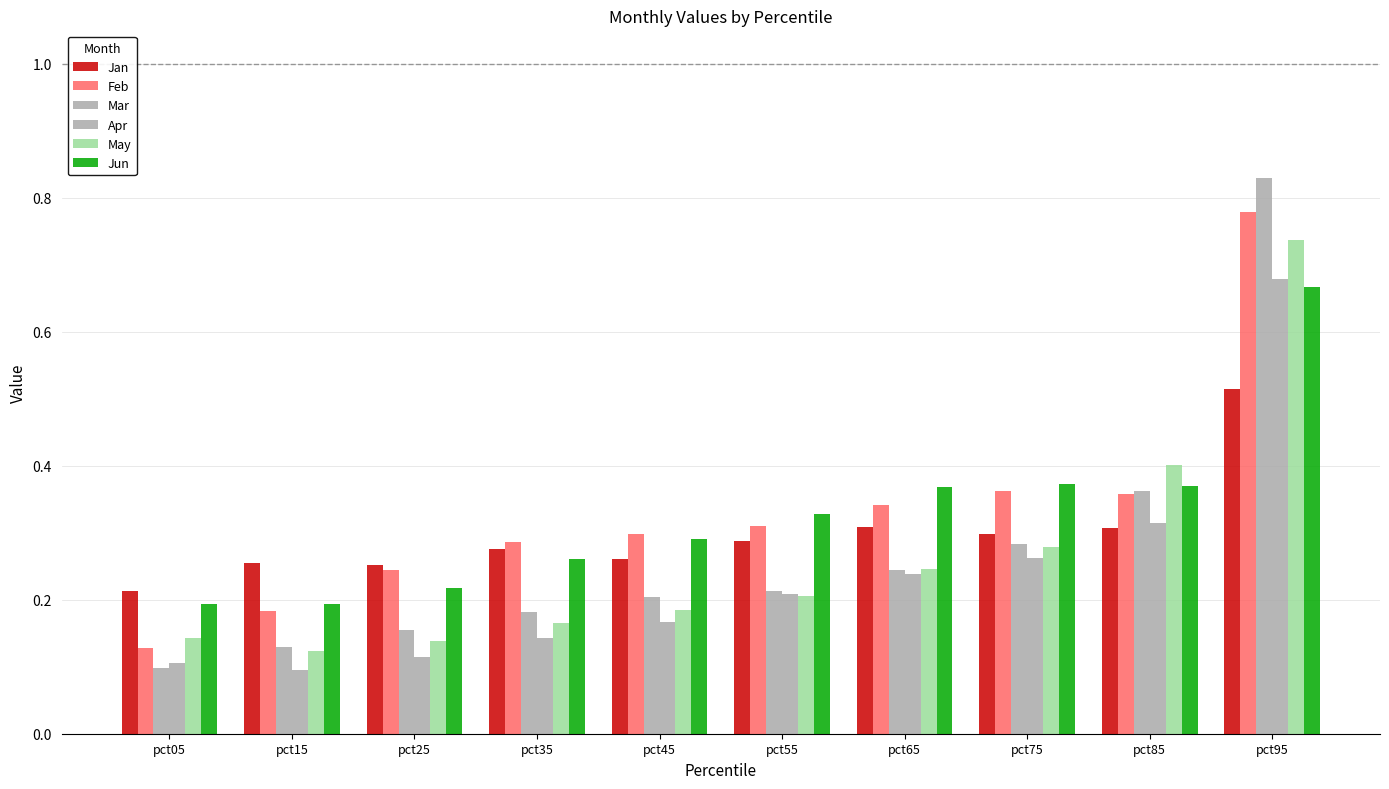

How many series are shown in this chart?

6